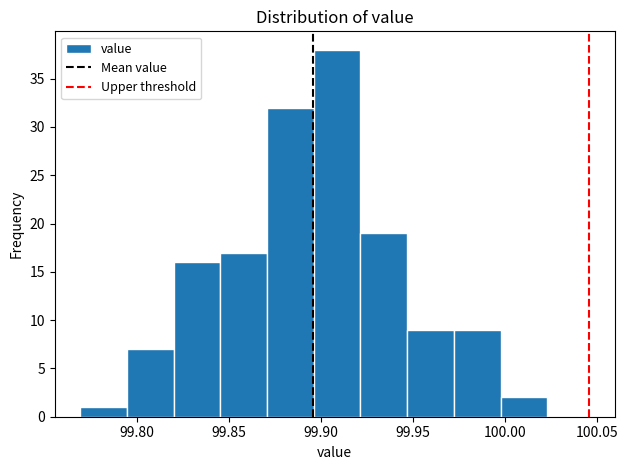

Reading left to right, transcribe this chart: for each bar, give the range it covers on the x-axis and its height. Neither the bar edges nor the heights are printed on the chart, so give them approximately, as read against the axes.

99.770 to 99.795: 1
99.795 to 99.820: 7
99.820 to 99.845: 16
99.845 to 99.870: 17
99.870 to 99.895: 32
99.895 to 99.920: 38
99.920 to 99.945: 19
99.945 to 99.970: 9
99.970 to 100.000: 9
100.000 to 100.025: 2